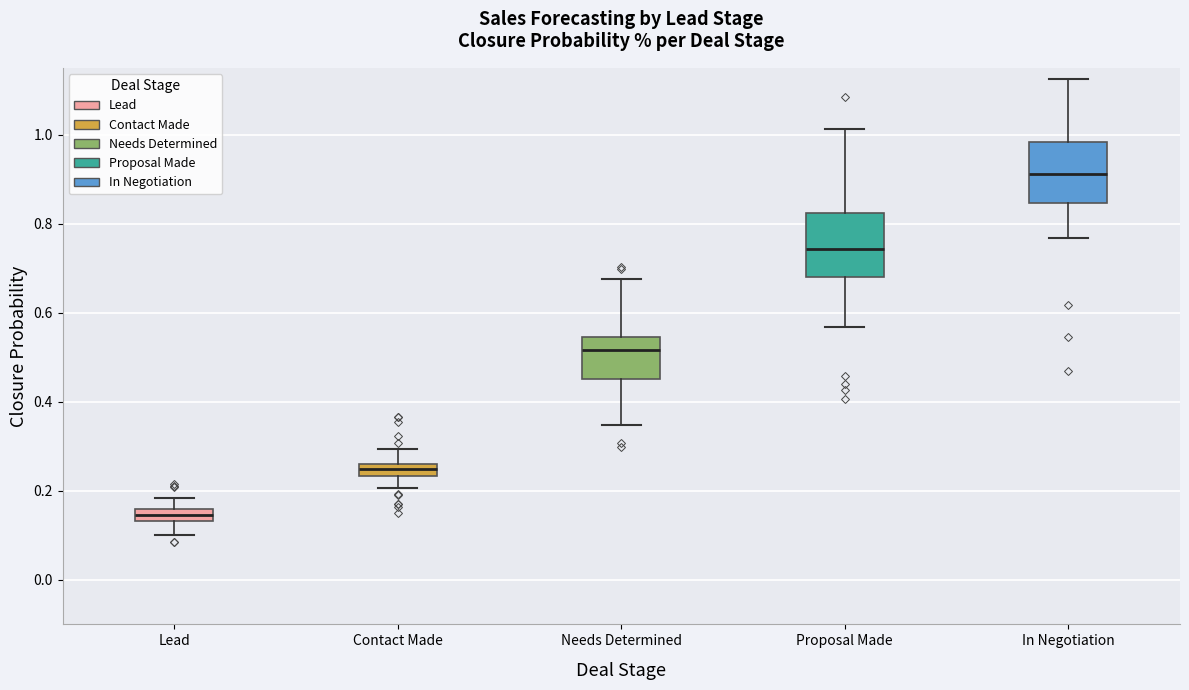

Where does the lower whisker of the box for Lead end on the y-axis? The values are not printed on the chart, so give them approximately, as read against the axis.

0.10